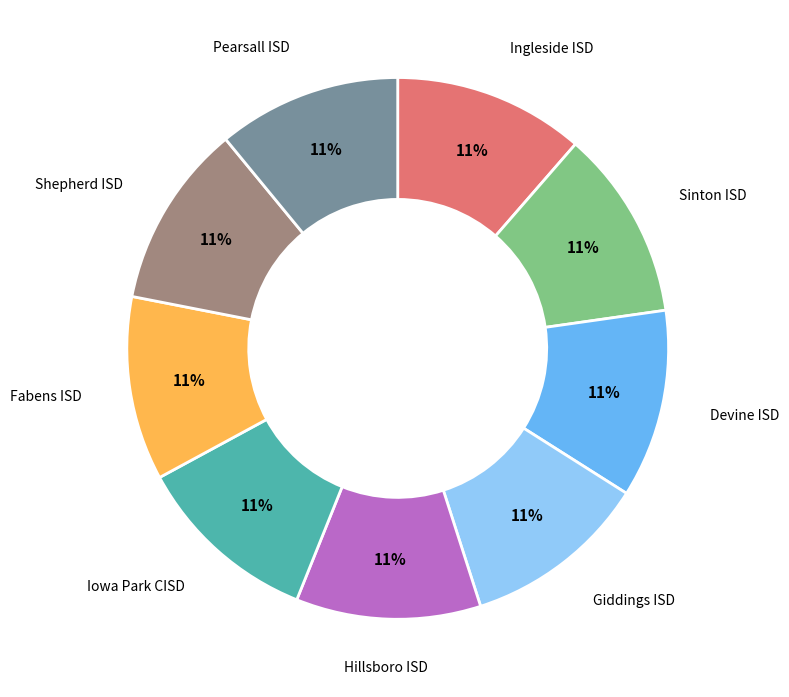

Is there a majority slice in this chart?

No